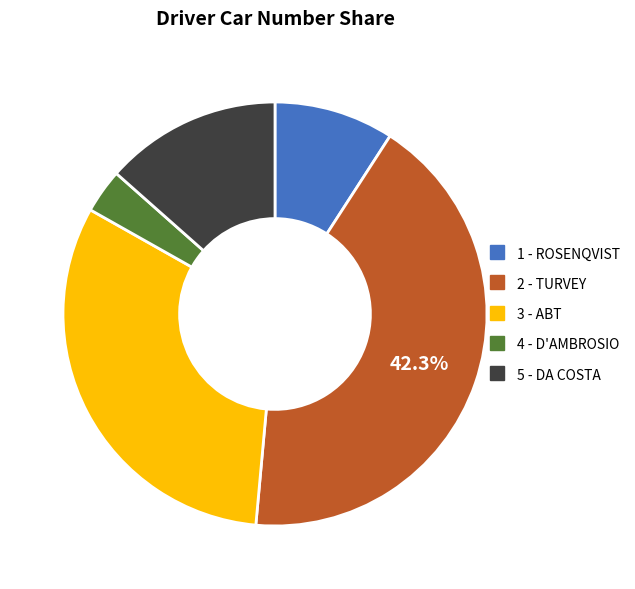

What percentage is NOT represented by 2 - TURVEY?

57.7%